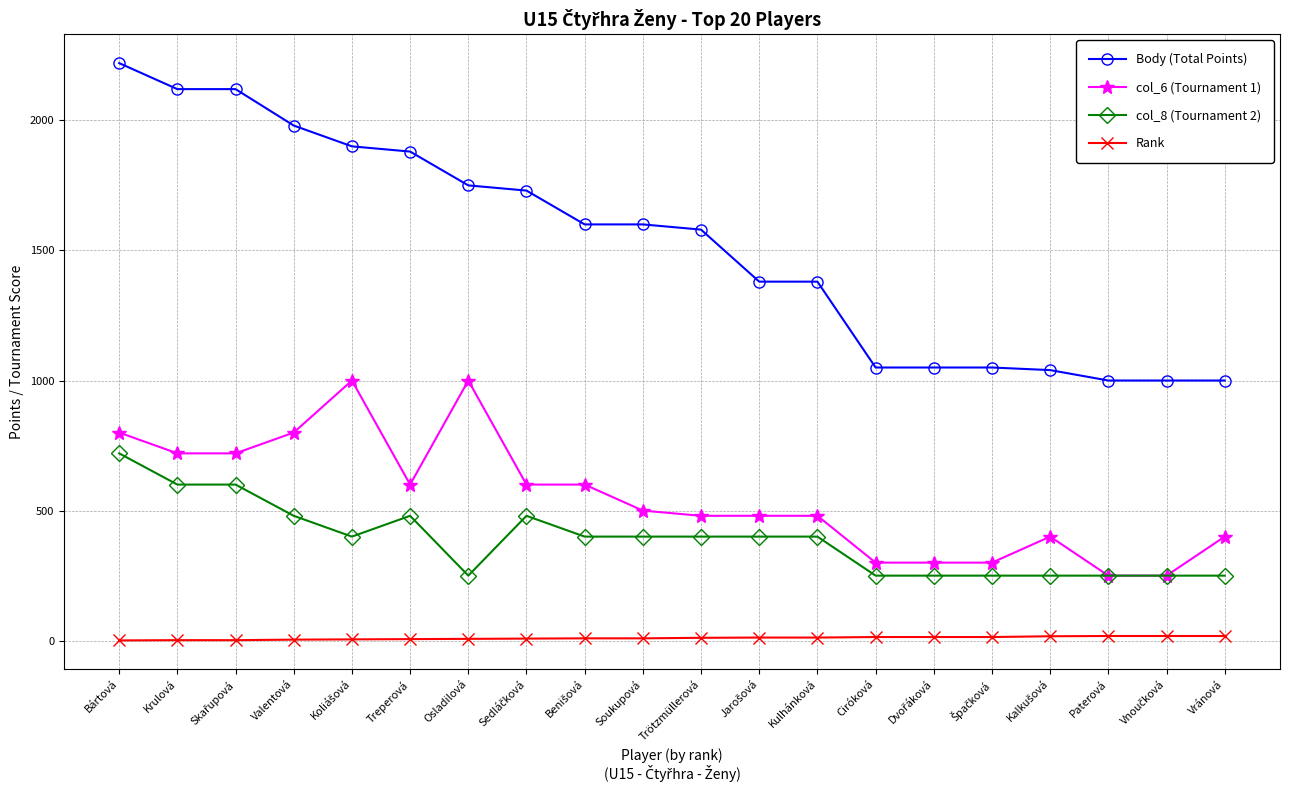

What is the sum of all Body (Total Points) values?

30430